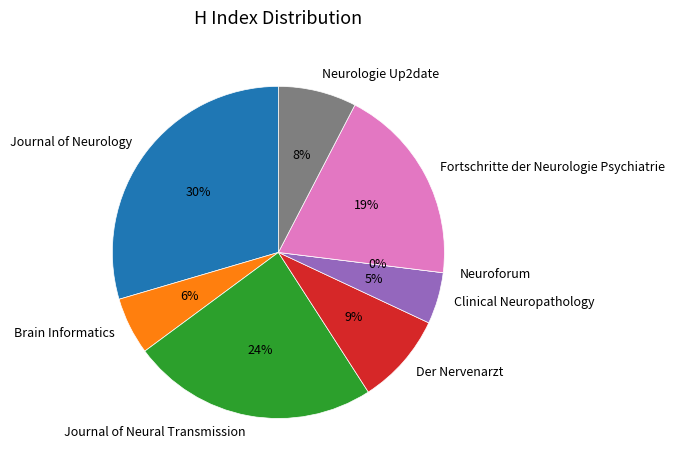

To the nearest percent, what is the average slice percentage?

12%